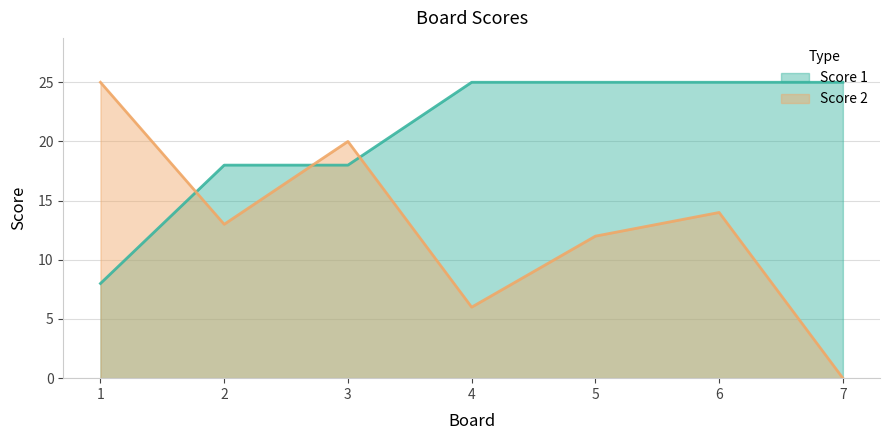

Is it true that Score 1 equals 4 at 1?

False